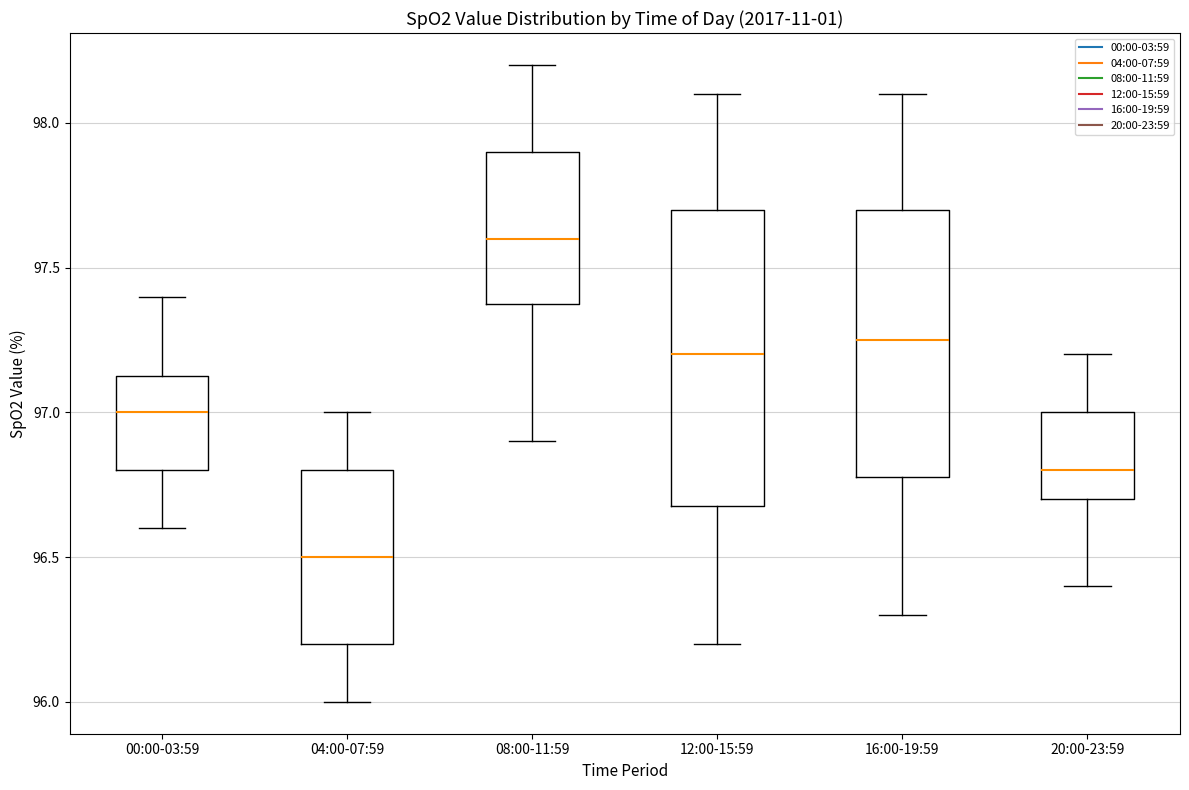

Which box's median line is the lowest?

04:00-07:59